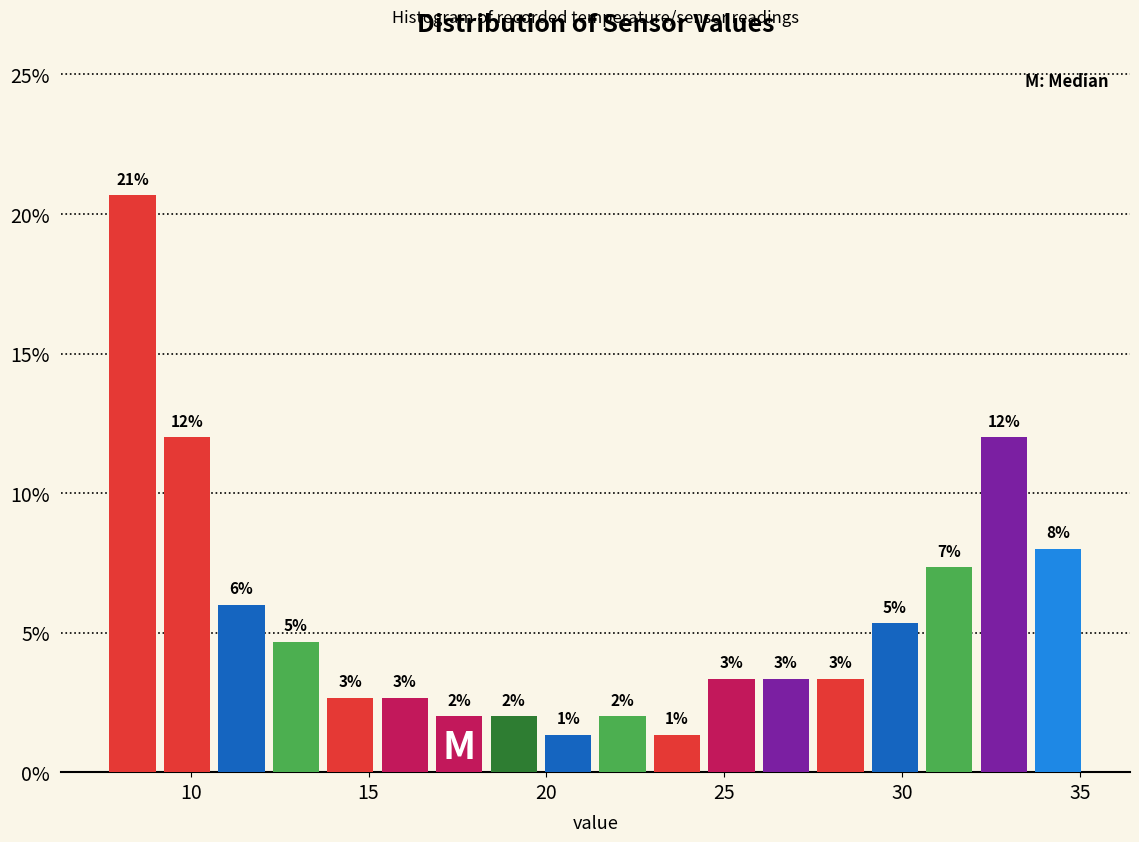

Around what value on the x-axis is the tallest bar? Give the approximate position of its centre, as read against the axis.

8.5